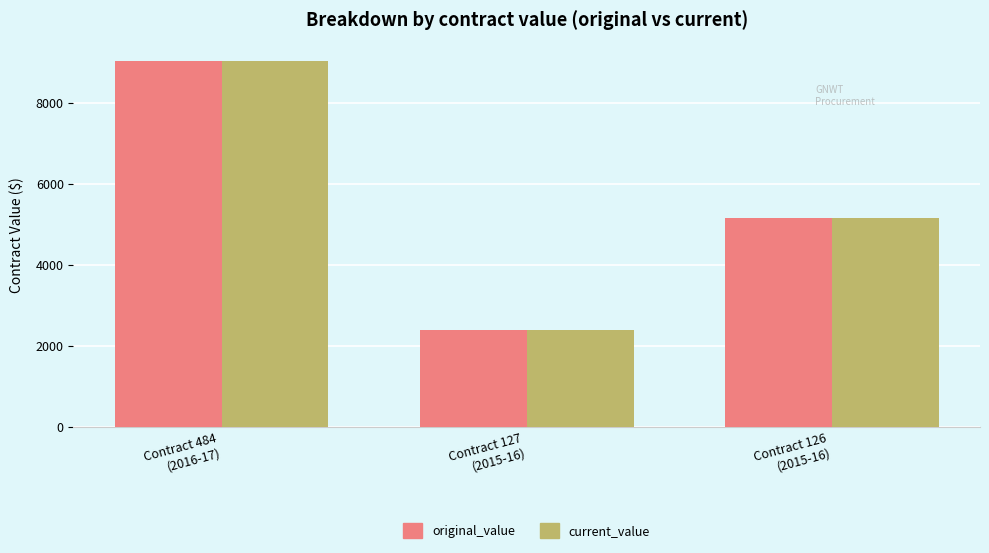

Where does the original_value series first go above 5158?

Contract 484
(2016-17)